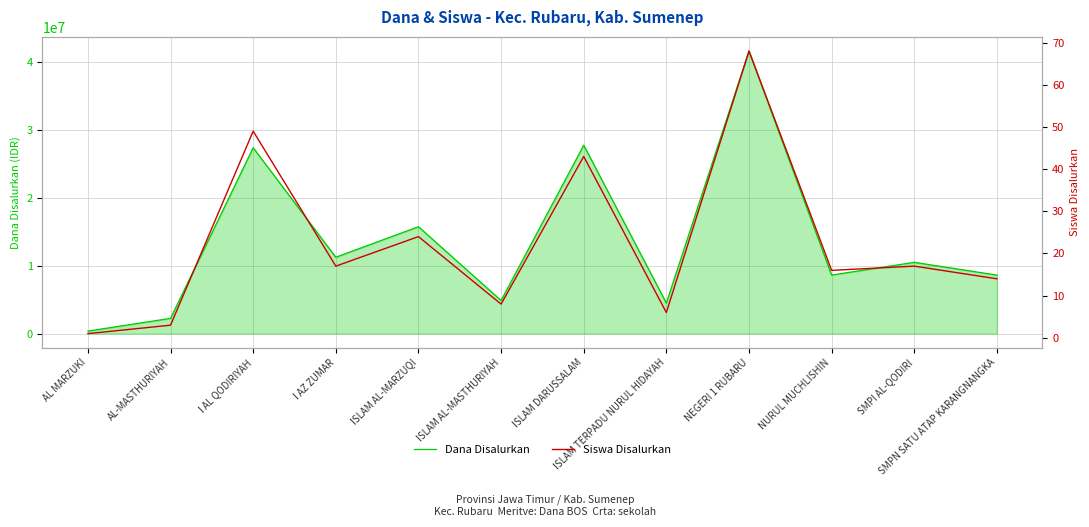

The Siswa Disalurkan series shows 10 at I AZ ZUMAR. True or false?

False